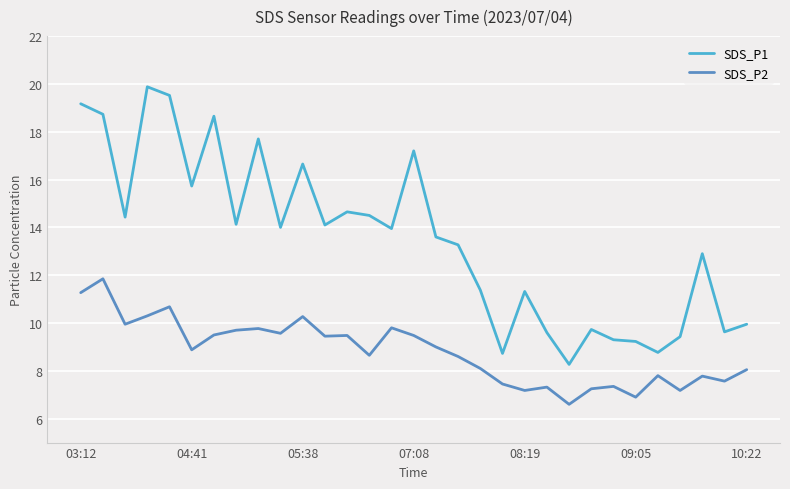

Which series has the largest total across all categories?

SDS_P1